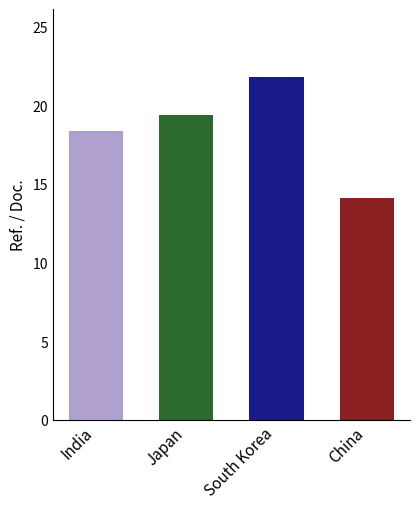

What is the change in value from Japan to China?

-5.3